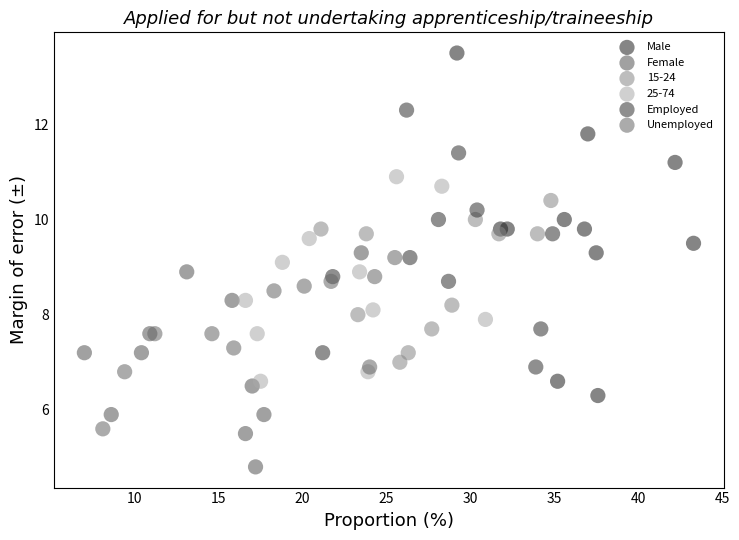

Which series has the largest Y range (max minus min)?

Male